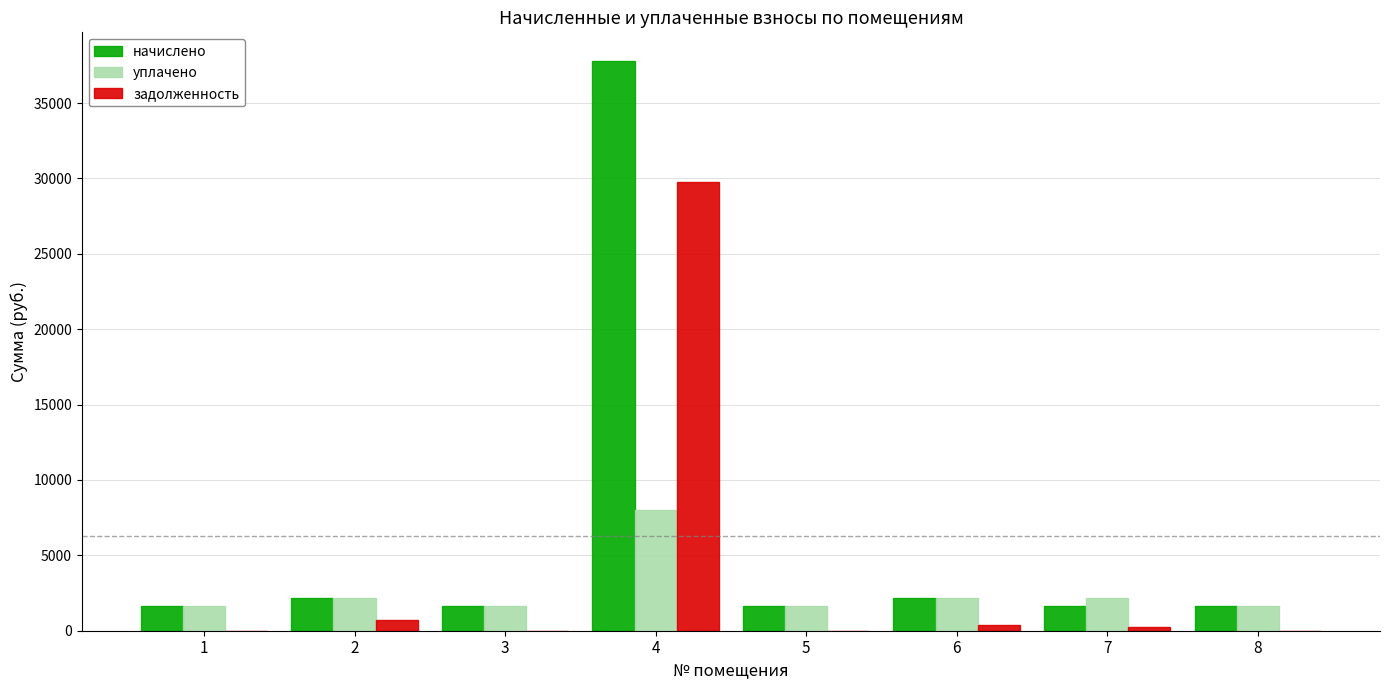

What is the highest value of the уплачено series?

8018.9